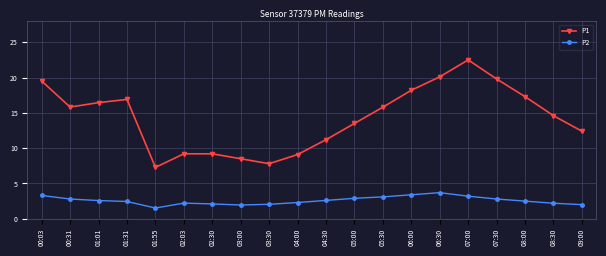

Is the value of P1 at 05:00 greater than the value of P2 at 03:30?

Yes